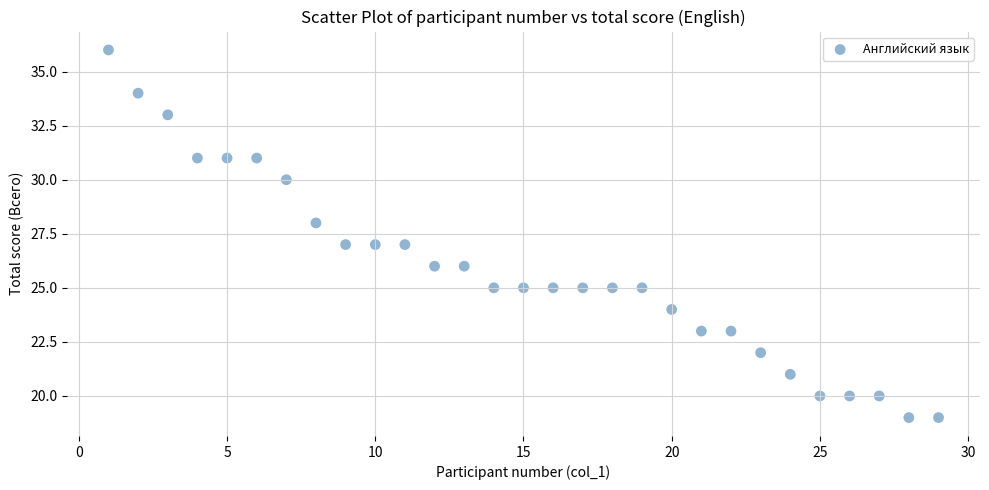

What is the range of Y values (max minus min)?

17